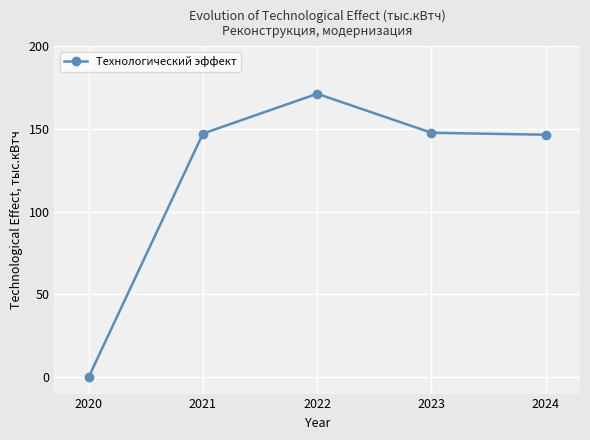

True or false: the data shows 147.3 at 2021.

True